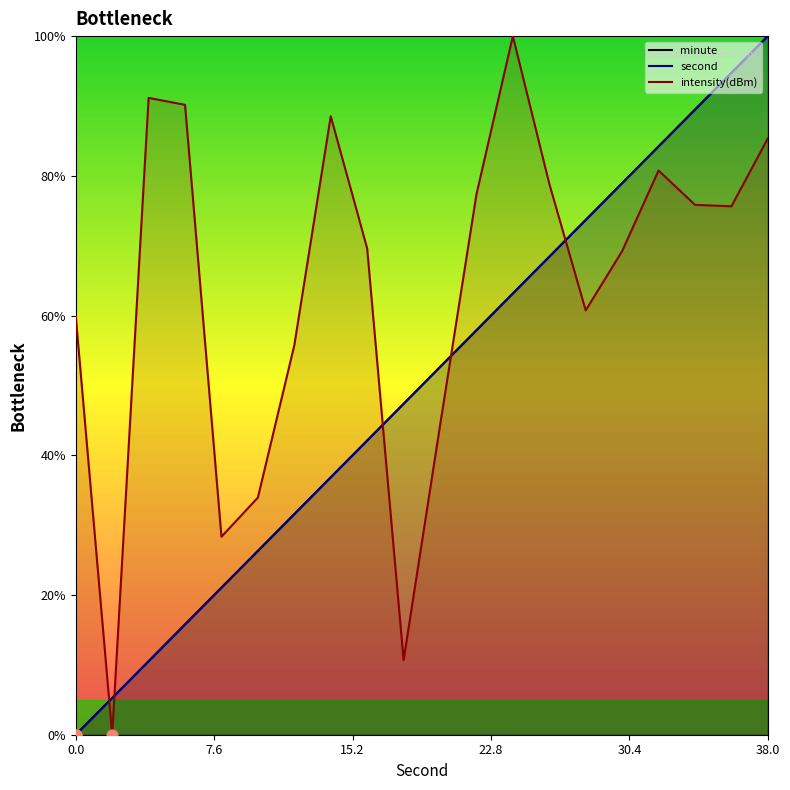

At which category is the sum across all series the highest?

38